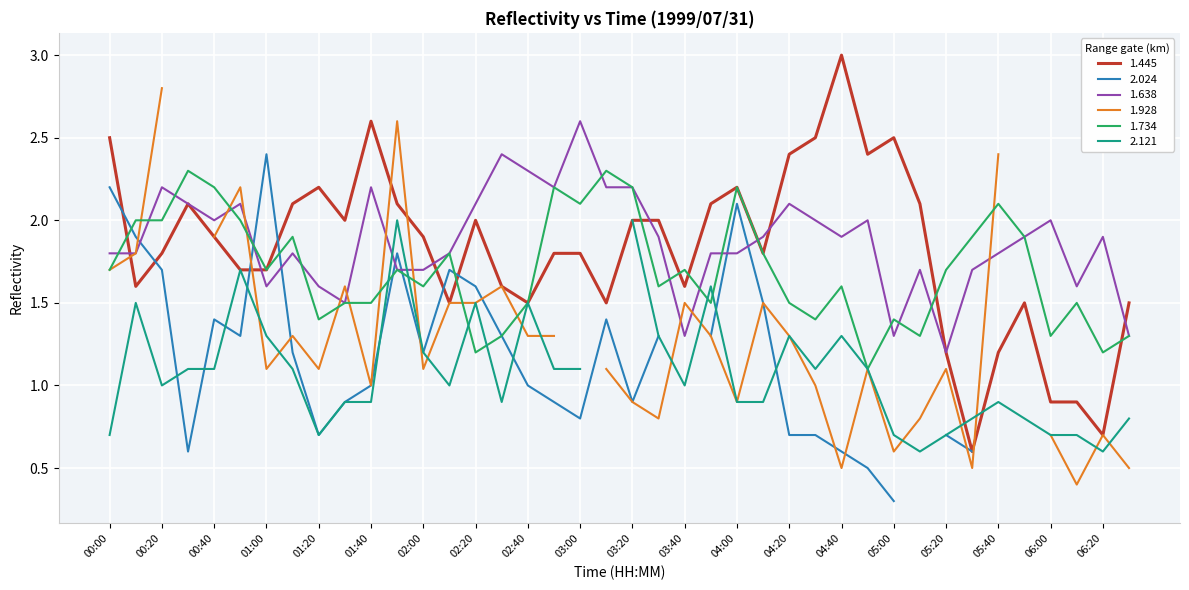

Which category has the highest value in the 1.638 series?

03:00